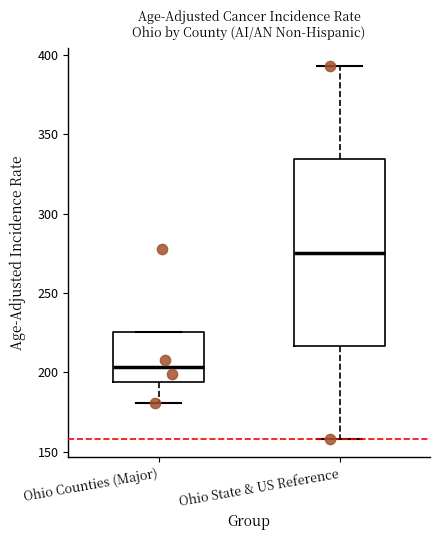

Reading left to right, transcribe this box plot: for each box, give where its median line is, the range the box spans, and where its two whiskers end, as read against the y-axis. The values are not printed on the chart, so give them approximately, as read against the axis.

Ohio Counties (Major): median 205, box 195 to 225, whiskers 180 to 225
Ohio State & US Reference: median 275, box 215 to 335, whiskers 160 to 395